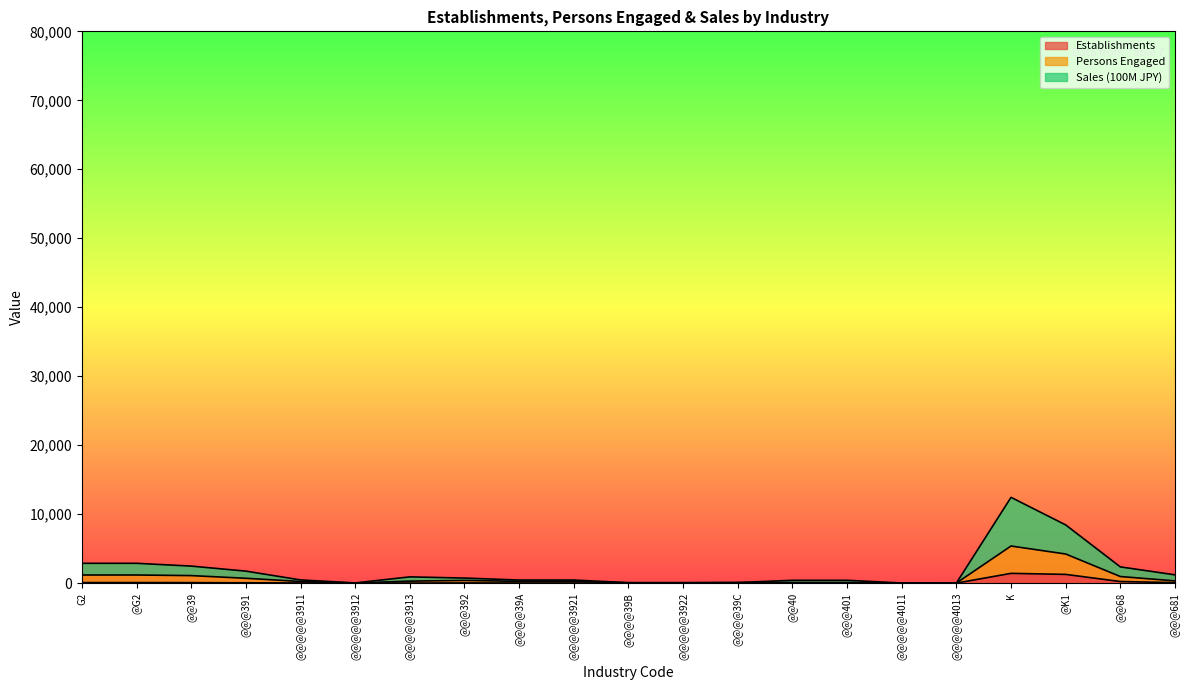

What value does the Sales (100M JPY) series have at K?

12432.2